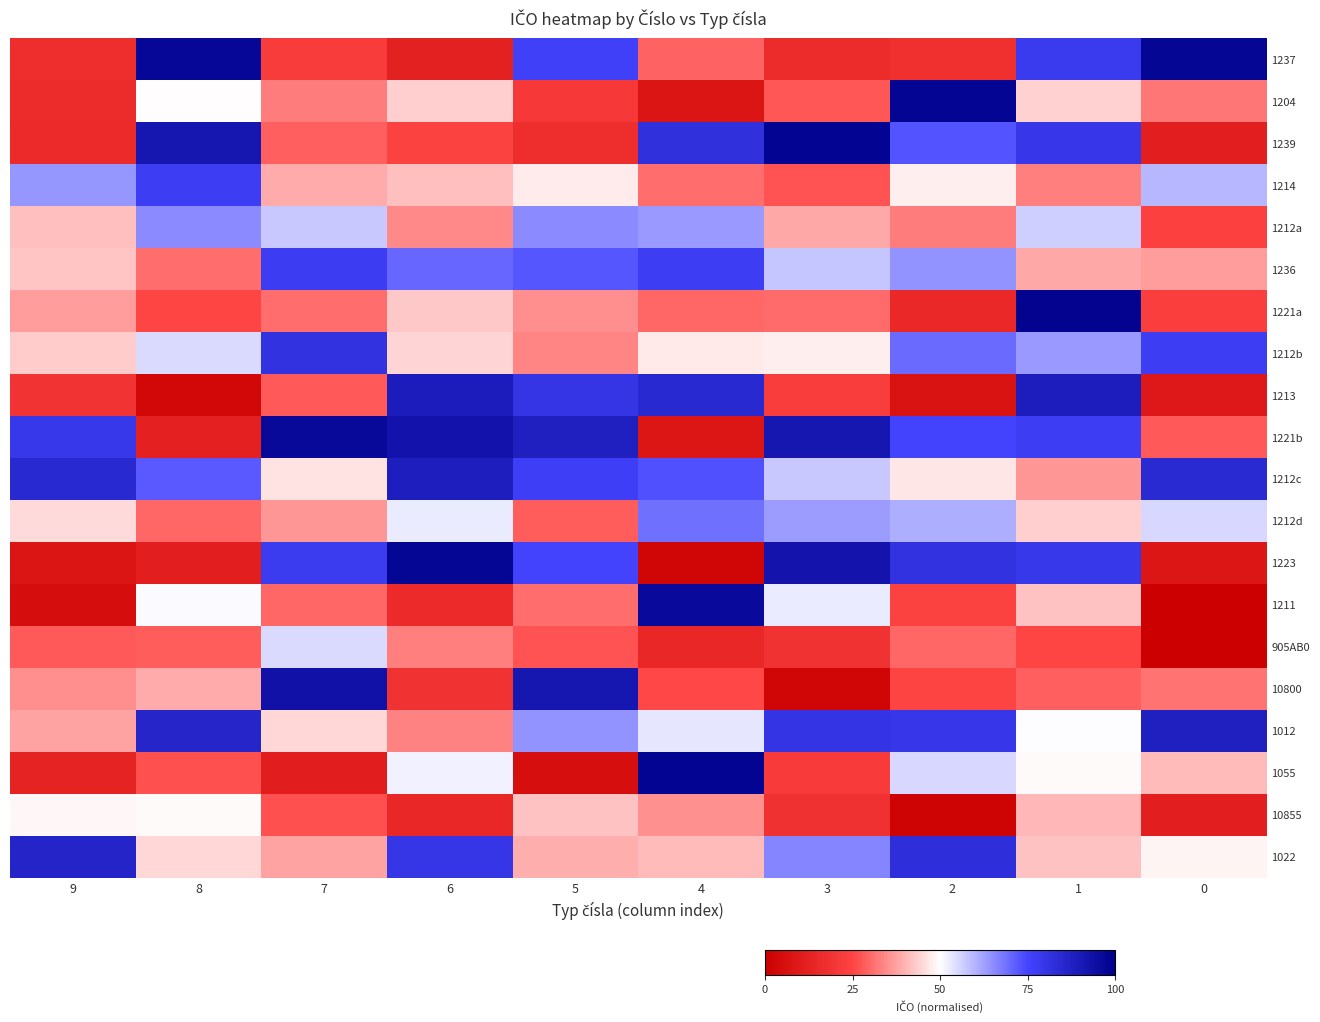

At how many categories does at least one series exceed 0?

10